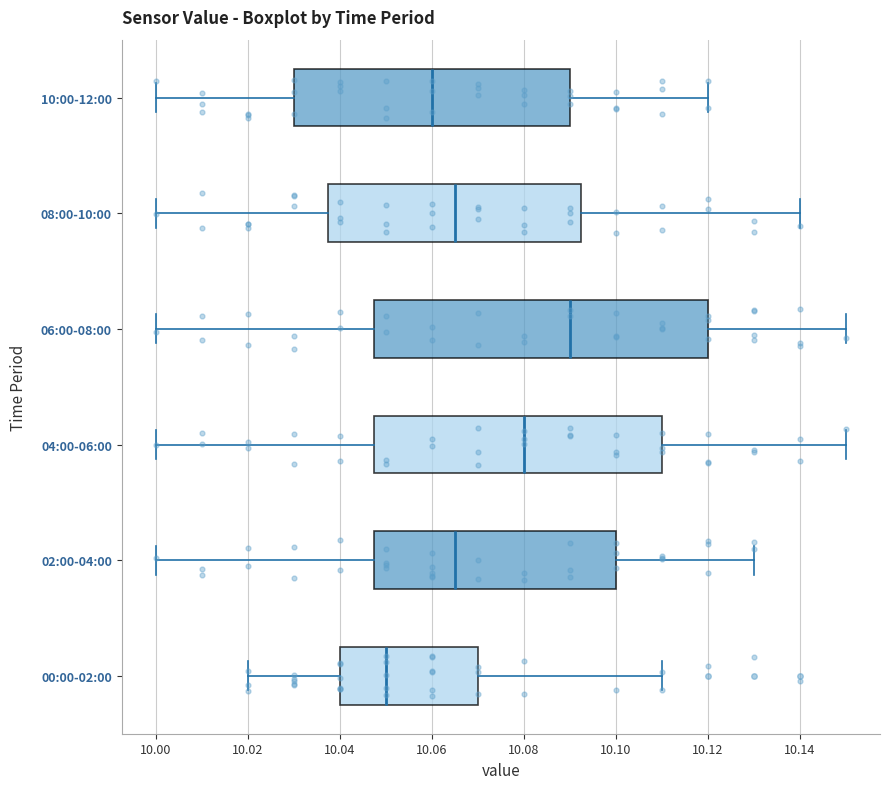

Reading bottom to top, transcribe this box plot: for each box, give where its median line is, the range the box spans, and where its two whiskers end, as read against the x-axis. The values are not printed on the chart, so give them approximately, as read against the axis.

00:00-02:00: median 10.050, box 10.040 to 10.070, whiskers 10.020 to 10.110
02:00-04:00: median 10.066, box 10.048 to 10.100, whiskers 10.000 to 10.130
04:00-06:00: median 10.080, box 10.048 to 10.110, whiskers 10.000 to 10.150
06:00-08:00: median 10.090, box 10.048 to 10.120, whiskers 10.000 to 10.150
08:00-10:00: median 10.066, box 10.038 to 10.092, whiskers 10.000 to 10.140
10:00-12:00: median 10.060, box 10.030 to 10.090, whiskers 10.000 to 10.120